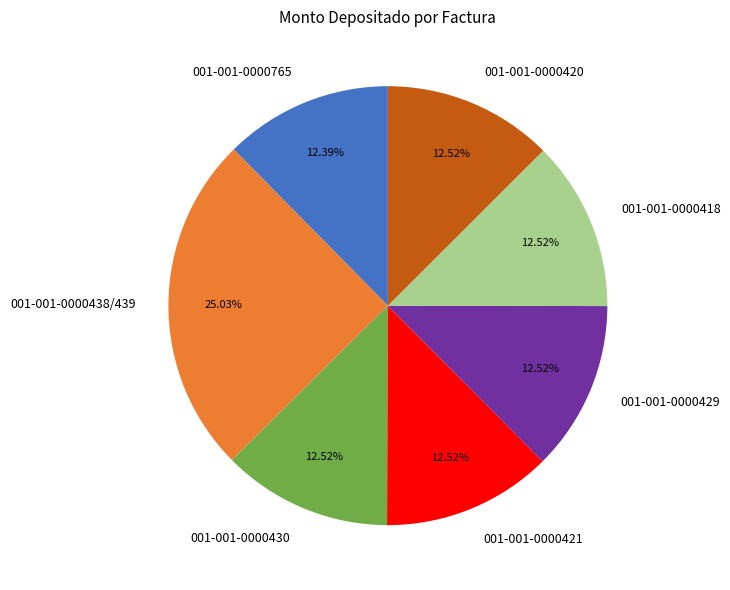

What portion of the pie excludes 001-001-0000765?

87.6%